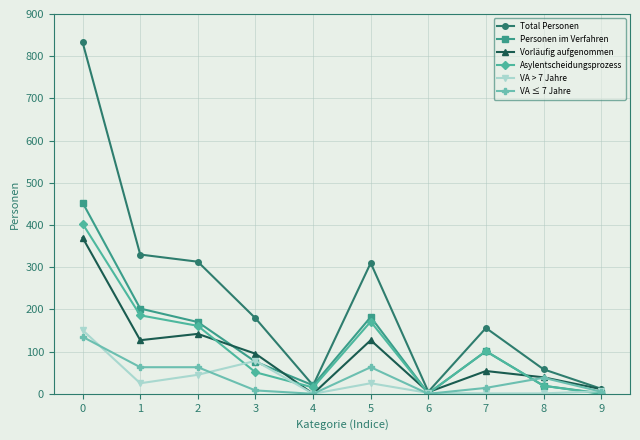

How many data points in Total Personen are less than 179?

5